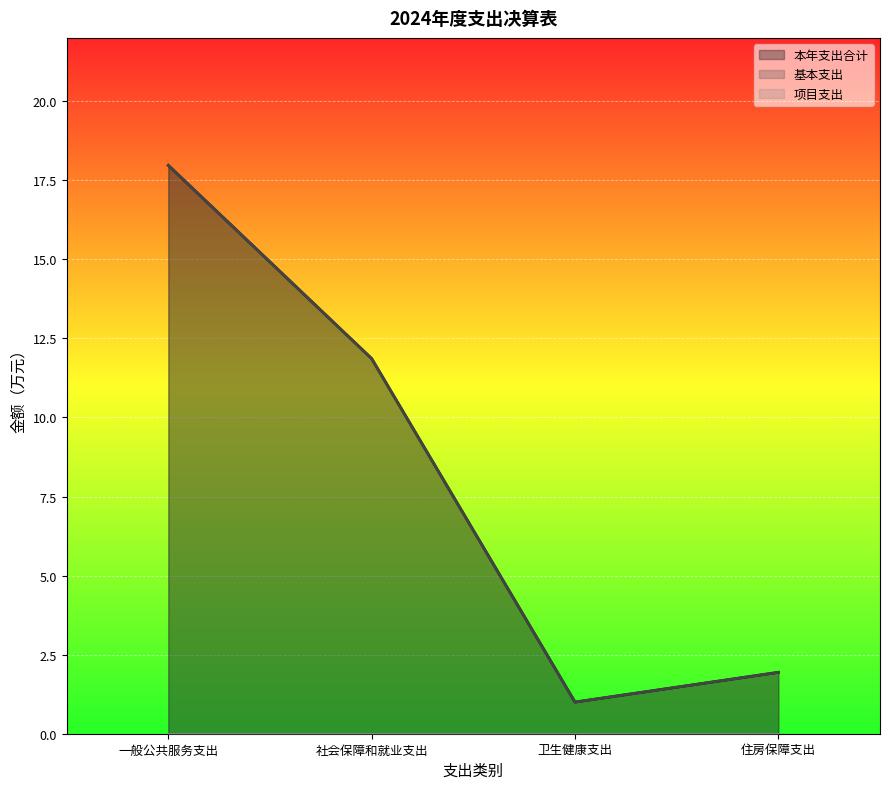

Does the chart display data point markers on the line(s)?

No